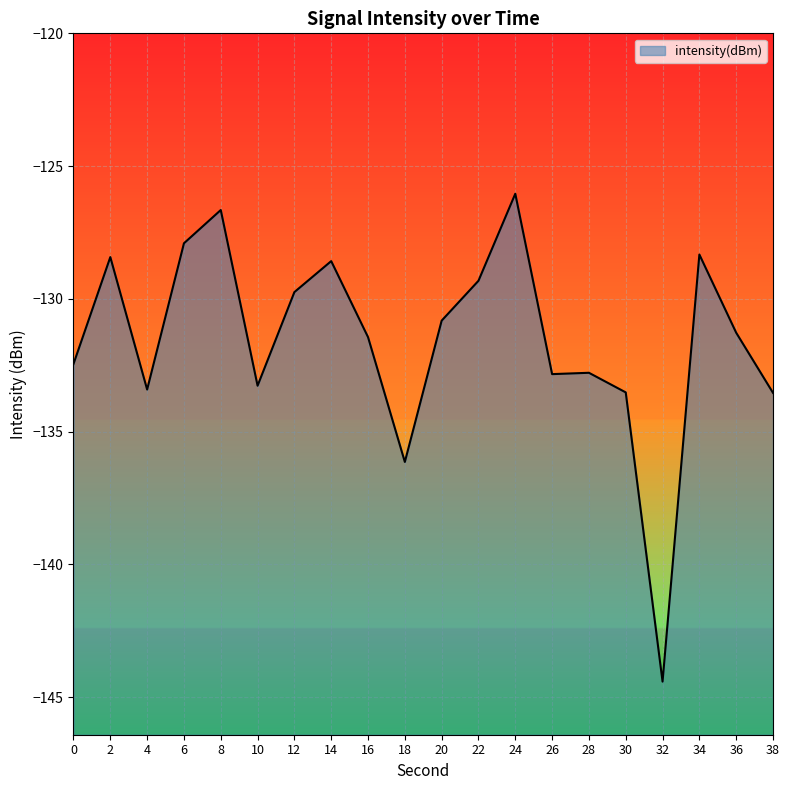

Rank the categories by value from highest to lowest.

24, 8, 6, 34, 2, 14, 22, 12, 20, 36, 16, 0, 28, 26, 10, 4, 30, 38, 18, 32